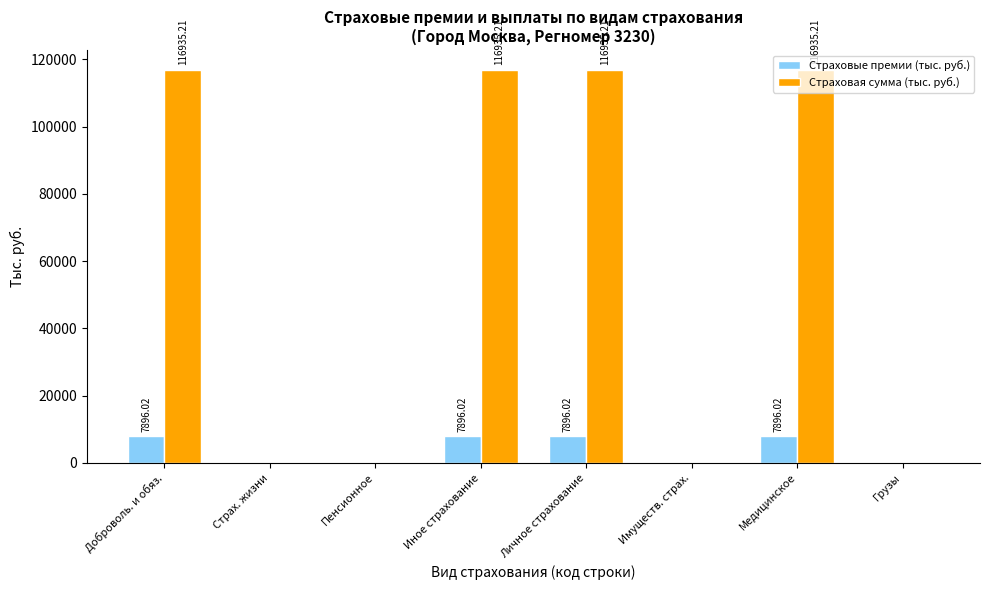

The Страховые премии (тыс. руб.) series shows 7896.0 at Медицинское. True or false?

True